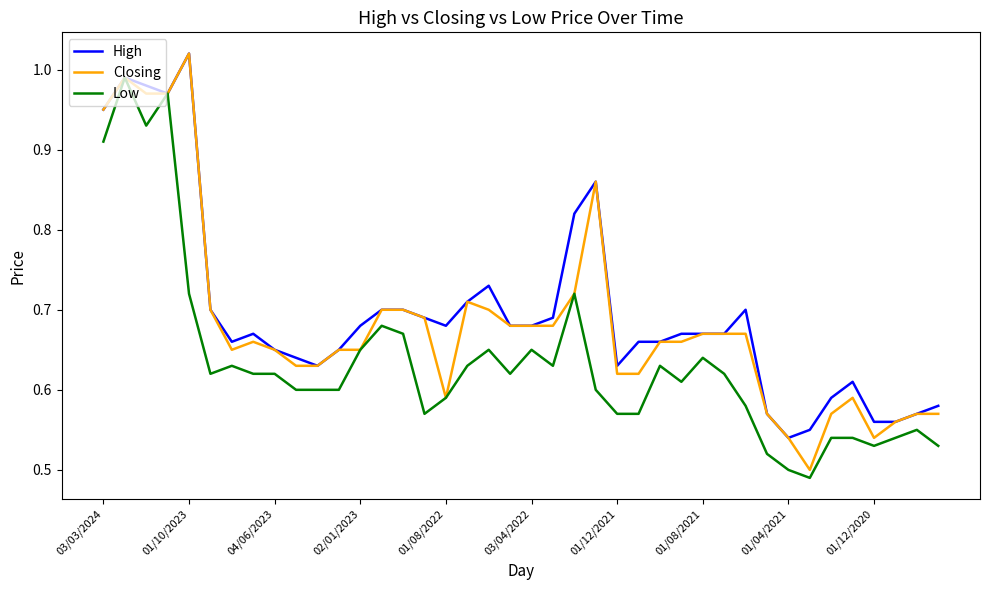

List the series in order of their overall mean, lowest first.

Low, Closing, High